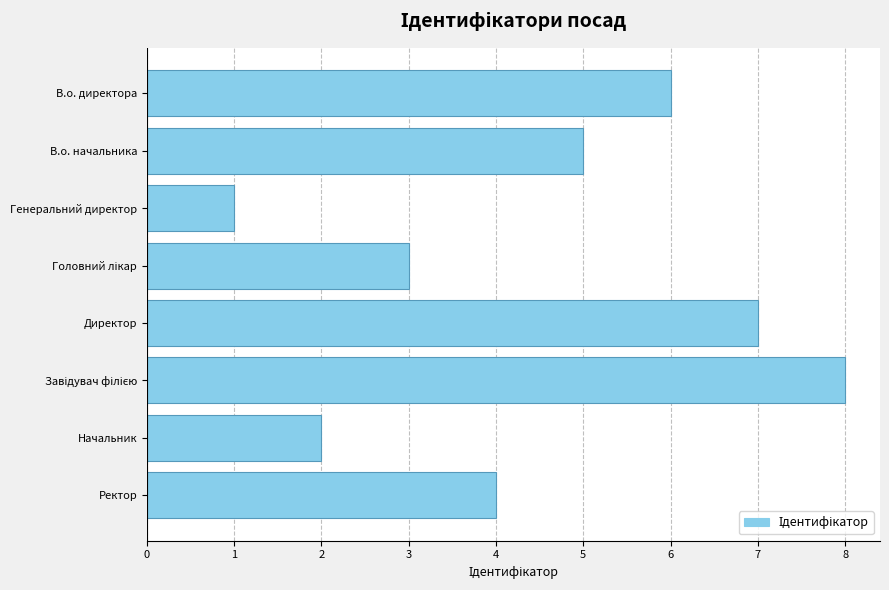

Are the bars horizontal?

Yes